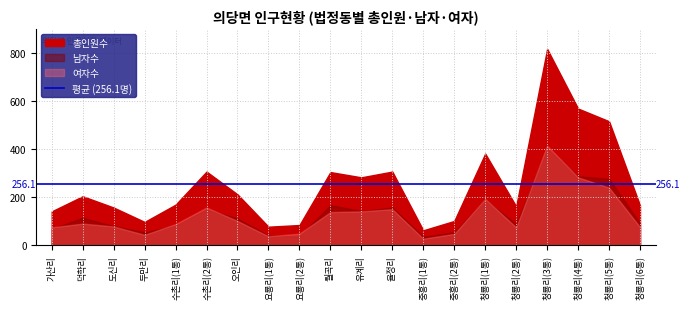

What is the average value of the 남자수 series?

131